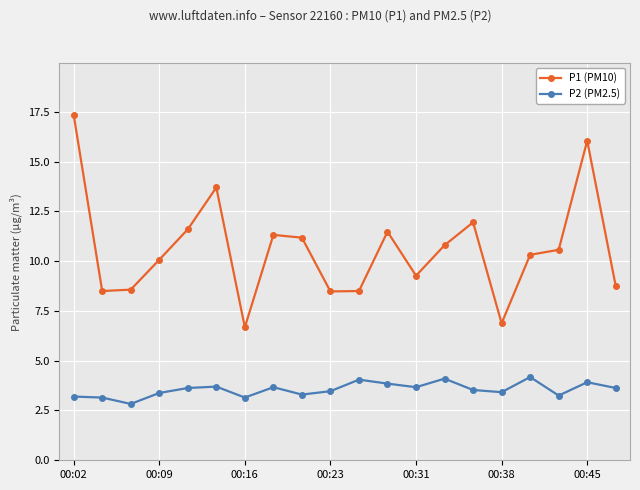

List the series in order of their overall mean, lowest first.

P2 (PM2.5), P1 (PM10)